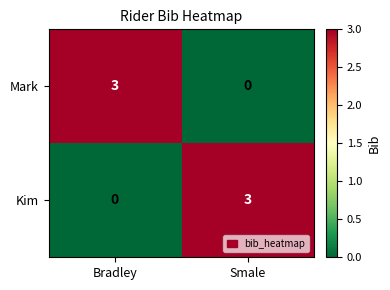

What is the total value across all series at Smale?

3